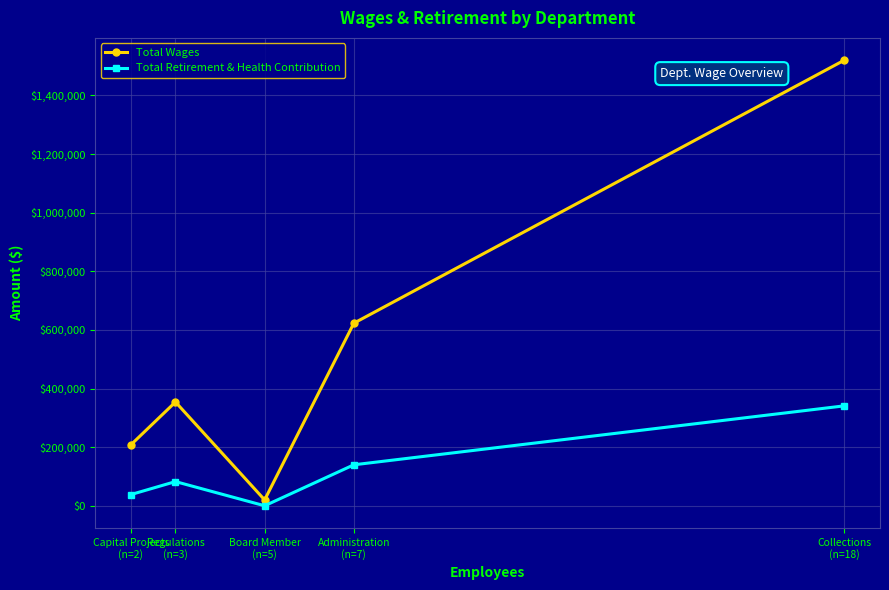

Rank the categories by Total Retirement & Health Contribution value from highest to lowest.

Collections
(n=18), Administration
(n=7), Regulations
(n=3), Capital Projects
(n=2), Board Member
(n=5)